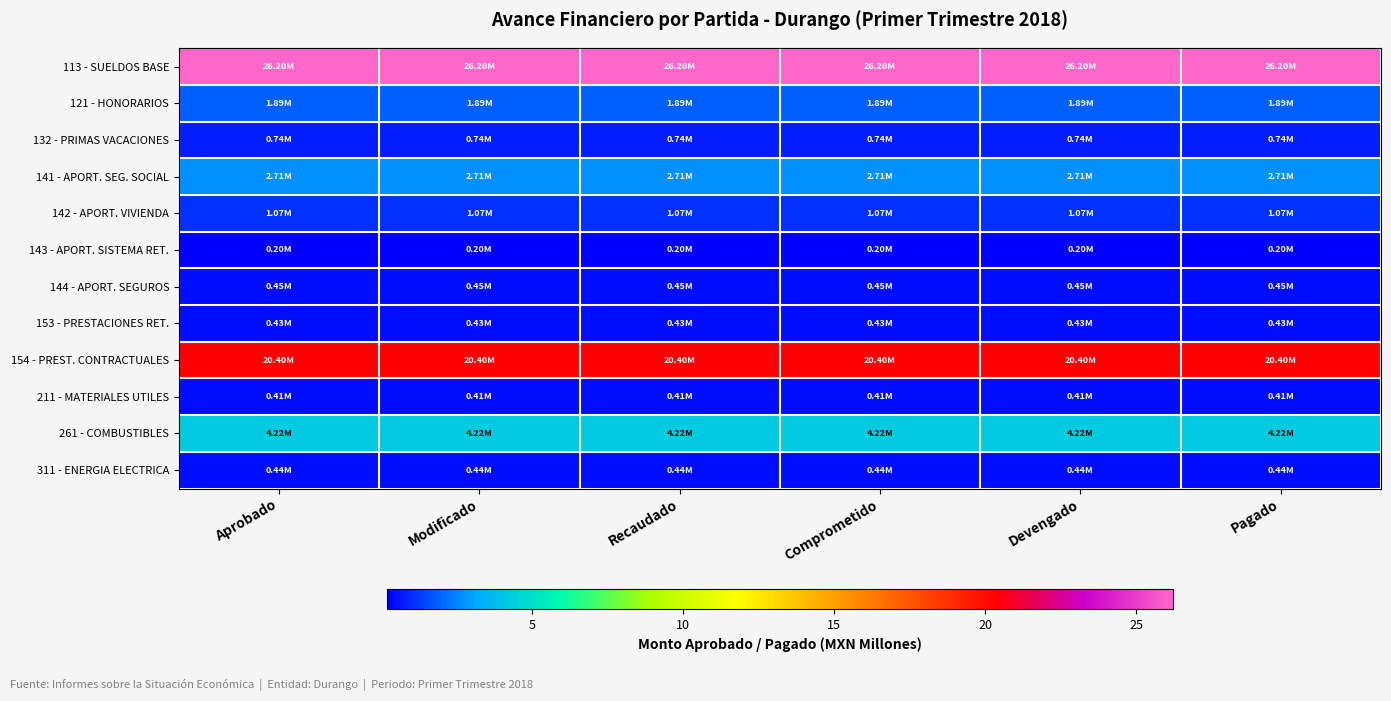

Reading left to right, what are all the values shown in this chart?

113 - SUELDOS BASE: Aprobado=26.2	Modificado=26.2	Recaudado=26.2	Comprometido=26.2	Devengado=26.2	Pagado=26.2
121 - HONORARIOS: Aprobado=1.9	Modificado=1.9	Recaudado=1.9	Comprometido=1.9	Devengado=1.9	Pagado=1.9
132 - PRIMAS VACACIONES: Aprobado=0.7	Modificado=0.7	Recaudado=0.7	Comprometido=0.7	Devengado=0.7	Pagado=0.7
141 - APORT. SEG. SOCIAL: Aprobado=2.7	Modificado=2.7	Recaudado=2.7	Comprometido=2.7	Devengado=2.7	Pagado=2.7
142 - APORT. VIVIENDA: Aprobado=1.1	Modificado=1.1	Recaudado=1.1	Comprometido=1.1	Devengado=1.1	Pagado=1.1
143 - APORT. SISTEMA RET.: Aprobado=0.2	Modificado=0.2	Recaudado=0.2	Comprometido=0.2	Devengado=0.2	Pagado=0.2
144 - APORT. SEGUROS: Aprobado=0.4	Modificado=0.4	Recaudado=0.4	Comprometido=0.4	Devengado=0.4	Pagado=0.4
153 - PRESTACIONES RET.: Aprobado=0.4	Modificado=0.4	Recaudado=0.4	Comprometido=0.4	Devengado=0.4	Pagado=0.4
154 - PREST. CONTRACTUALES: Aprobado=20.4	Modificado=20.4	Recaudado=20.4	Comprometido=20.4	Devengado=20.4	Pagado=20.4
211 - MATERIALES UTILES: Aprobado=0.4	Modificado=0.4	Recaudado=0.4	Comprometido=0.4	Devengado=0.4	Pagado=0.4
261 - COMBUSTIBLES: Aprobado=4.2	Modificado=4.2	Recaudado=4.2	Comprometido=4.2	Devengado=4.2	Pagado=4.2
311 - ENERGIA ELECTRICA: Aprobado=0.4	Modificado=0.4	Recaudado=0.4	Comprometido=0.4	Devengado=0.4	Pagado=0.4